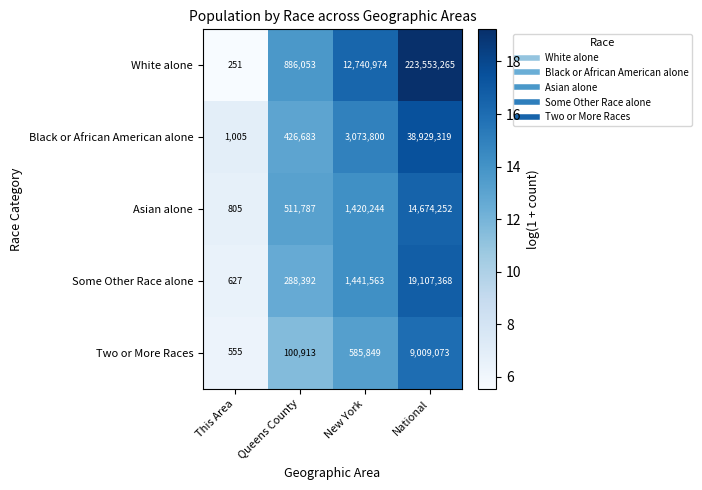

Which series has the largest total across all categories?

White alone